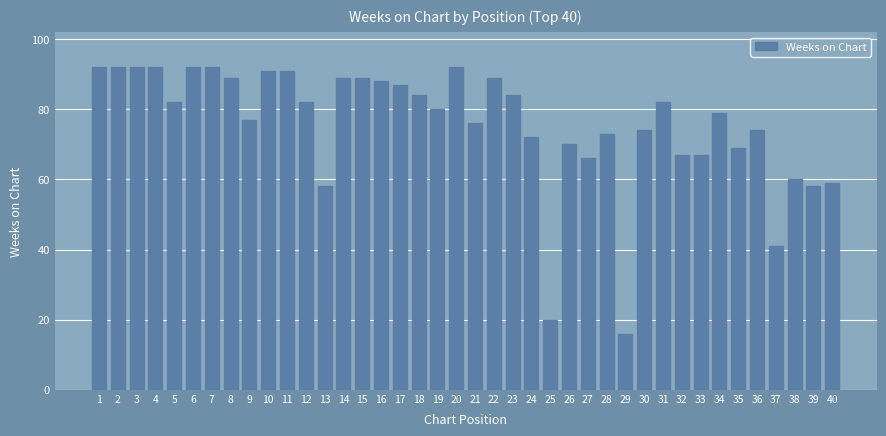

What is the sum of the values at 14 and 12?

171